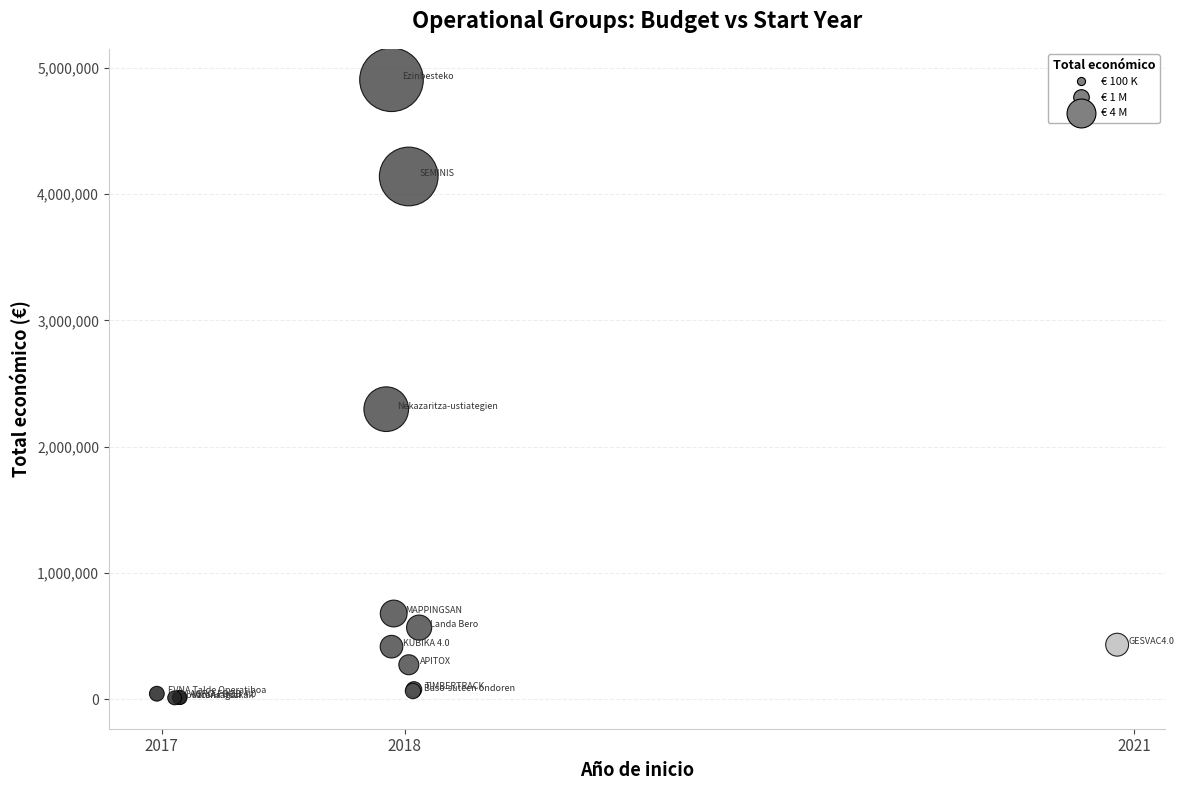

What Y value in the scatter plot is closest to 2457651?

2296067